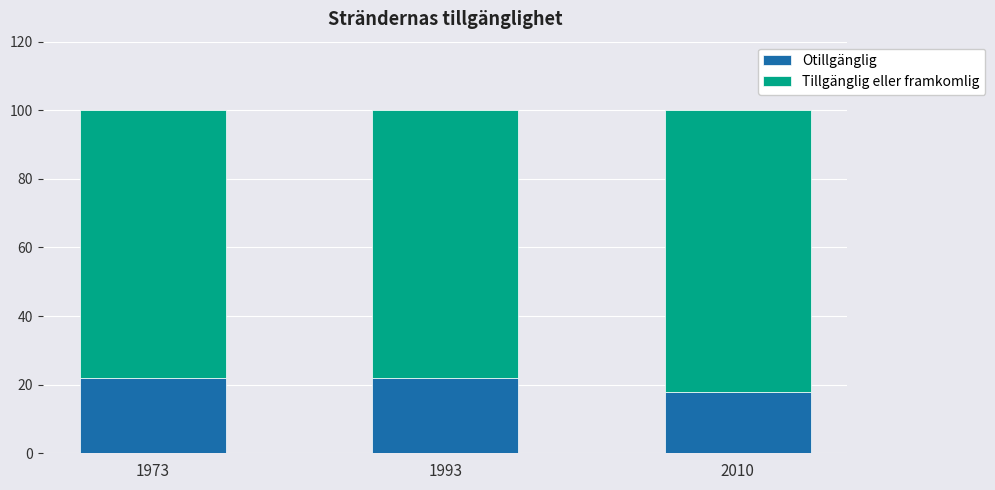

What is the sum of all Otillgänglig values?

62